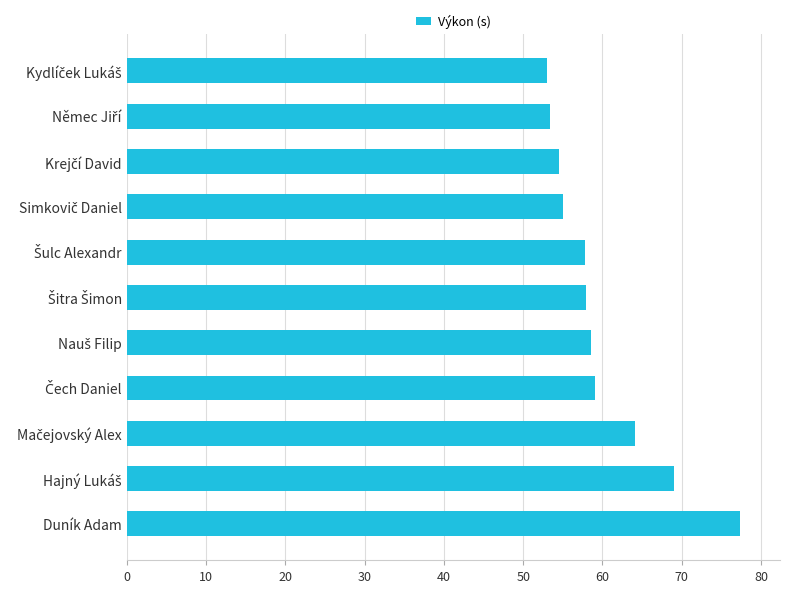

What is the greatest value displayed?

77.4